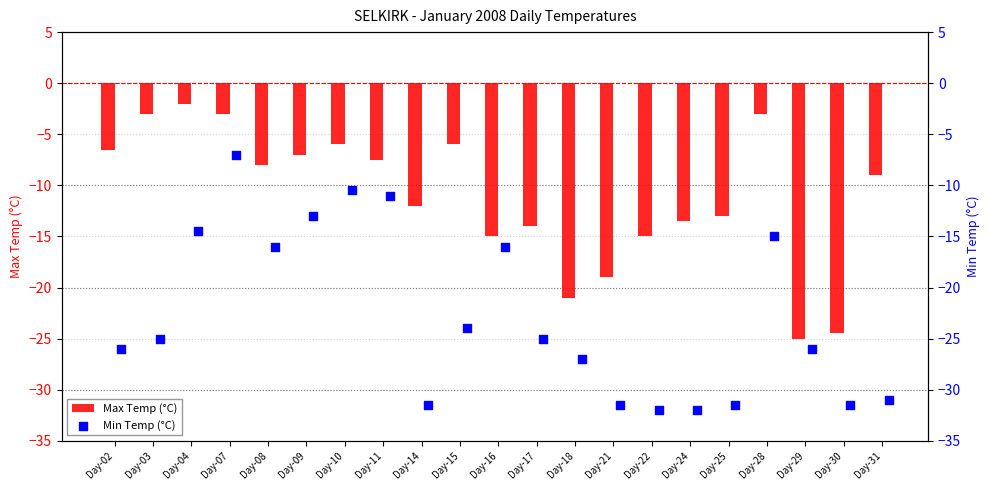

What are all the series names shown in the legend?

Max Temp (°C), Min Temp (°C)